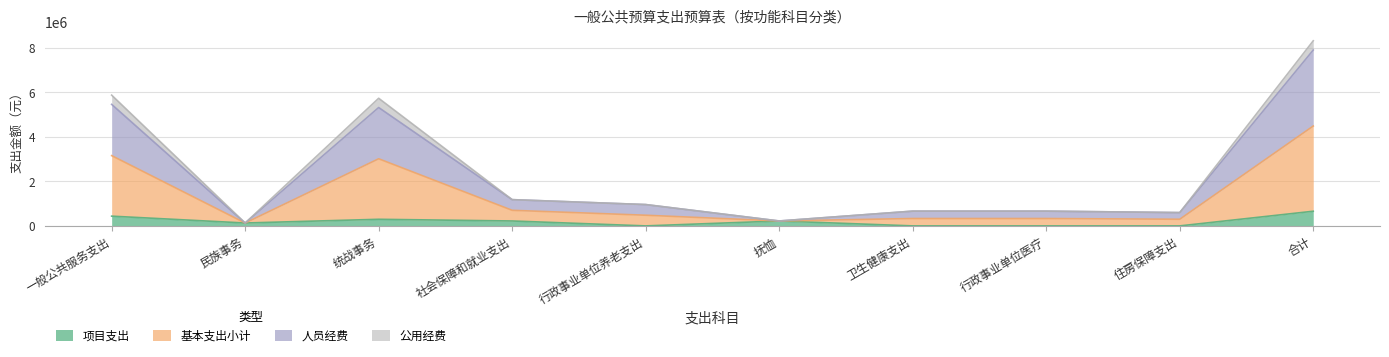

In 项目支出, how many points are lower than both neighbors (excluding endpoints)?

2